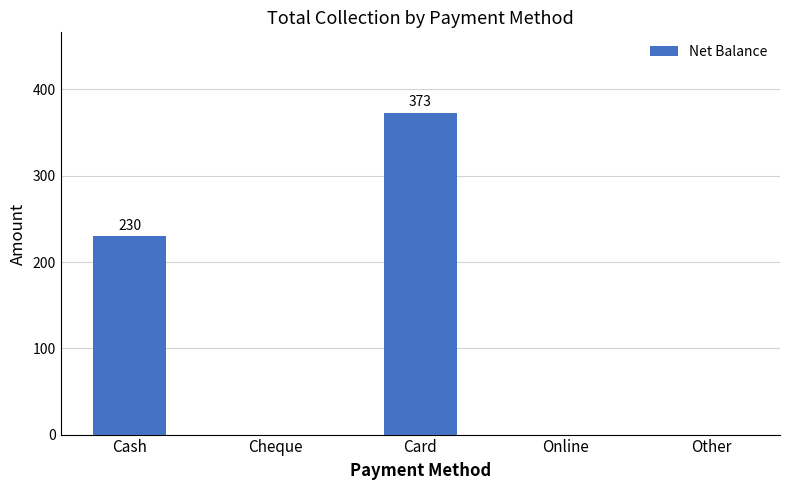

What is the average value?

121